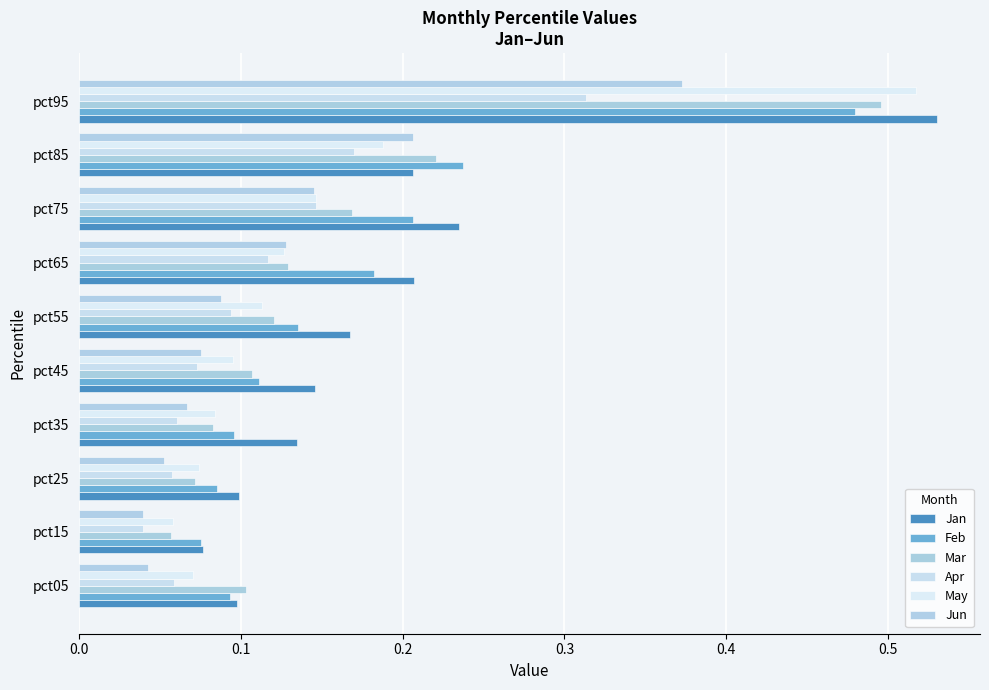

Count the May values in the range 0 to 1.

10